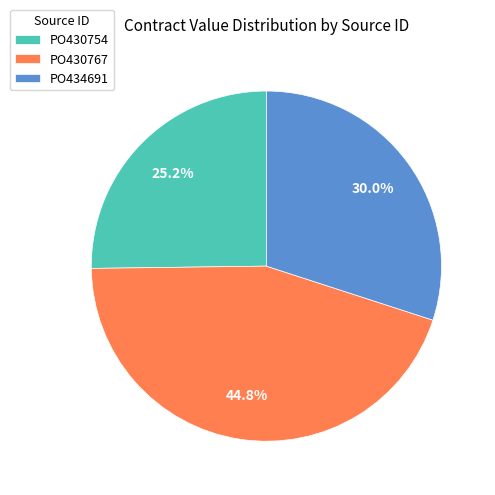

Which slice is the largest?

PO430767